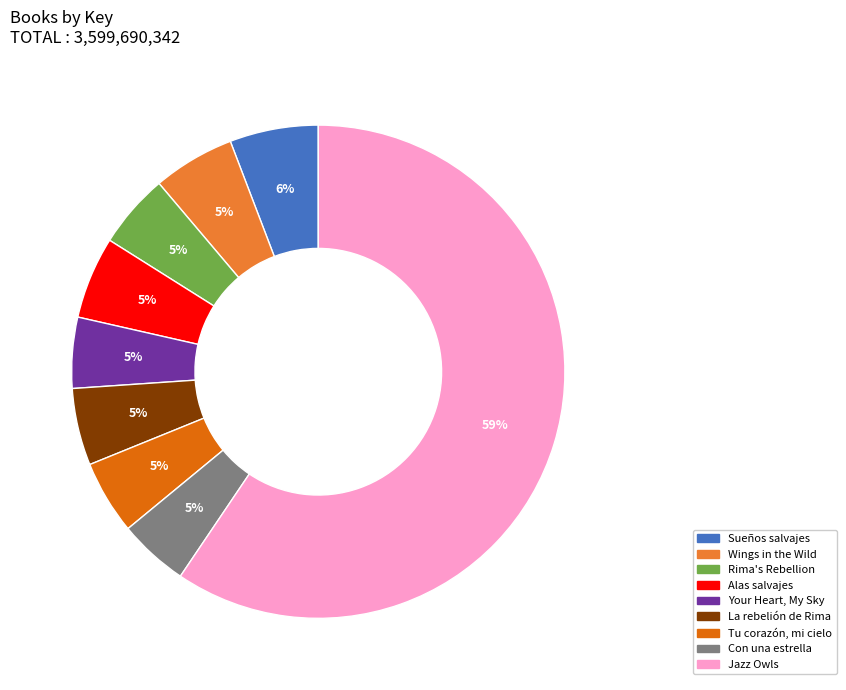

What percentage do Alas salvajes (Wings in the Wild) and Tu corazón, mi cielo together represent?

10.2%